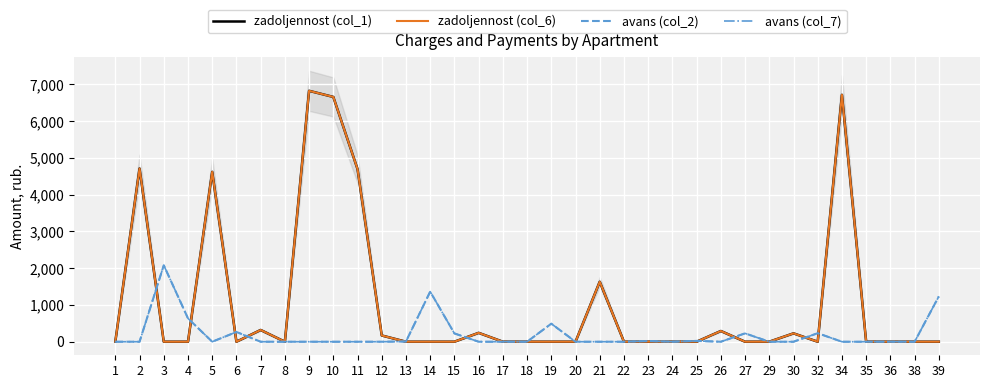

Rank the series by their maximum value, from highest to lowest.

zadoljennost (col_1), zadoljennost (col_6), avans (col_2), avans (col_7)